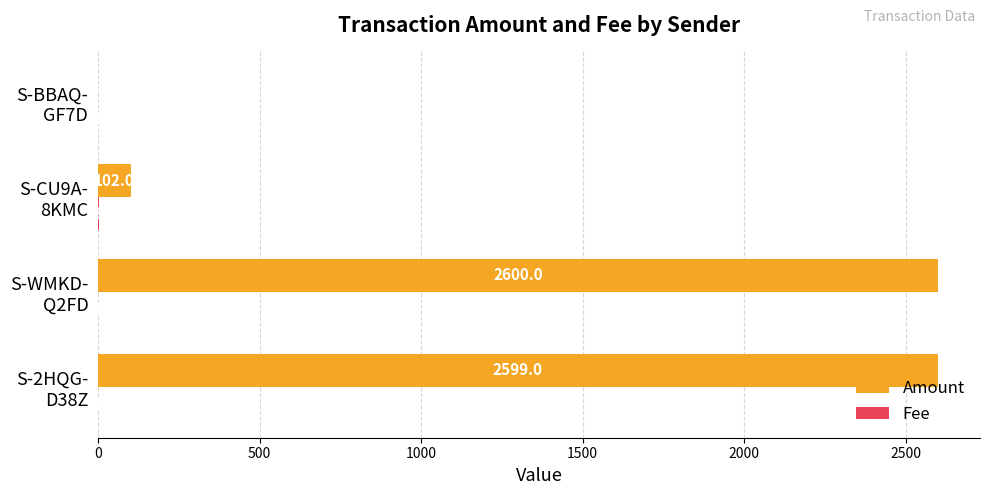

Which series has the largest total across all categories?

Amount